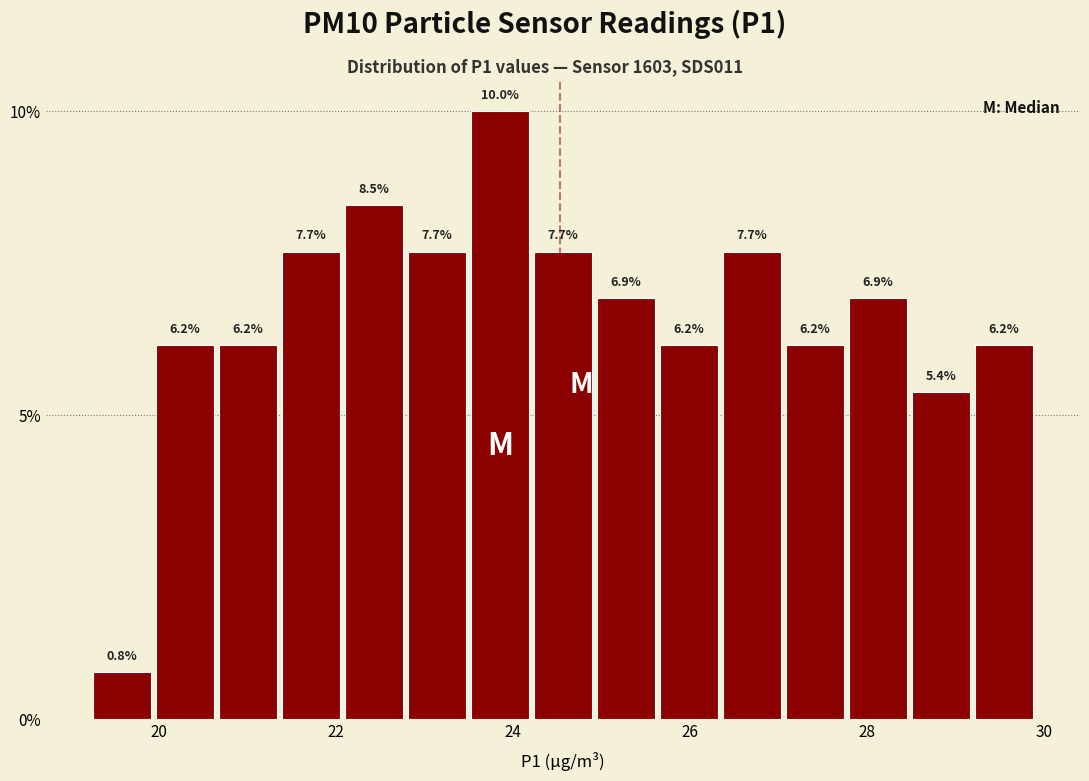

Around what value on the x-axis is the tallest bar? Give the approximate position of its centre, as read against the axis.

23.8